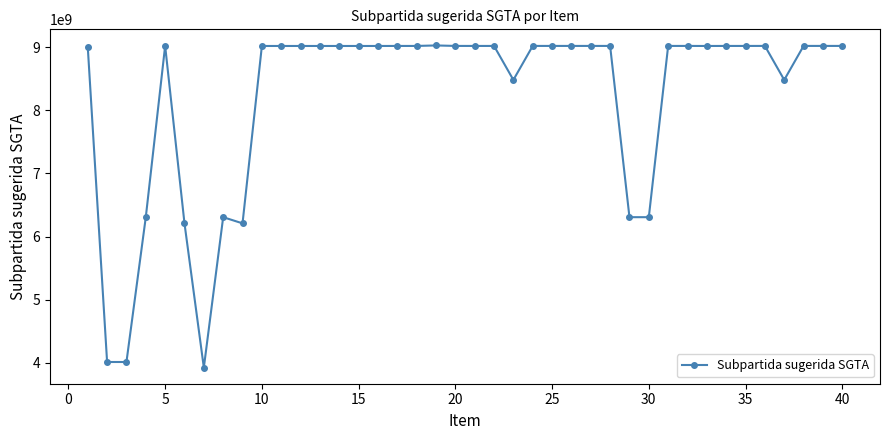

True or false: the data has more than 1 interior local peaks.

True